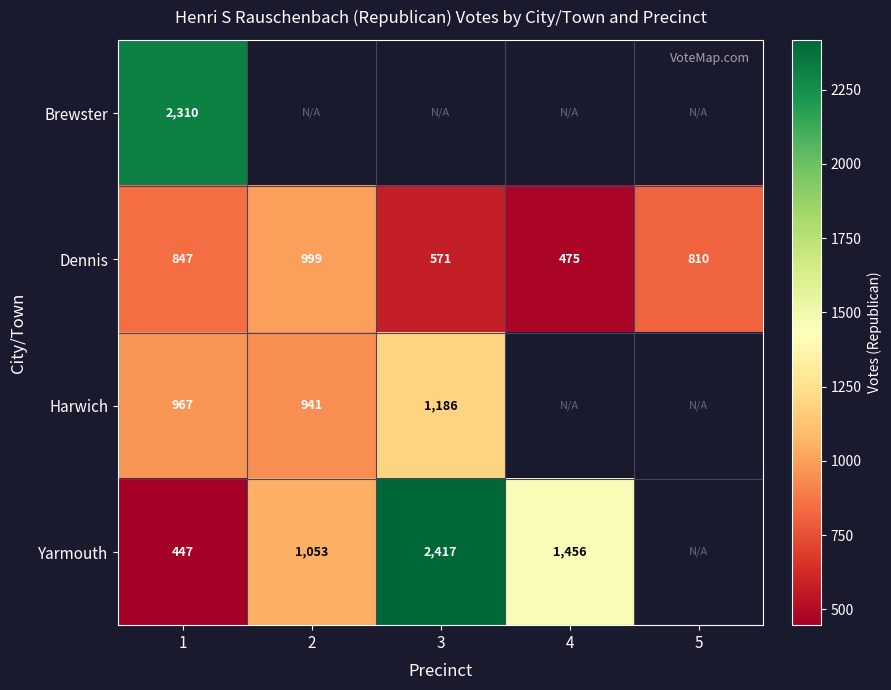

What is the approximate value of Dennis at 2?

999